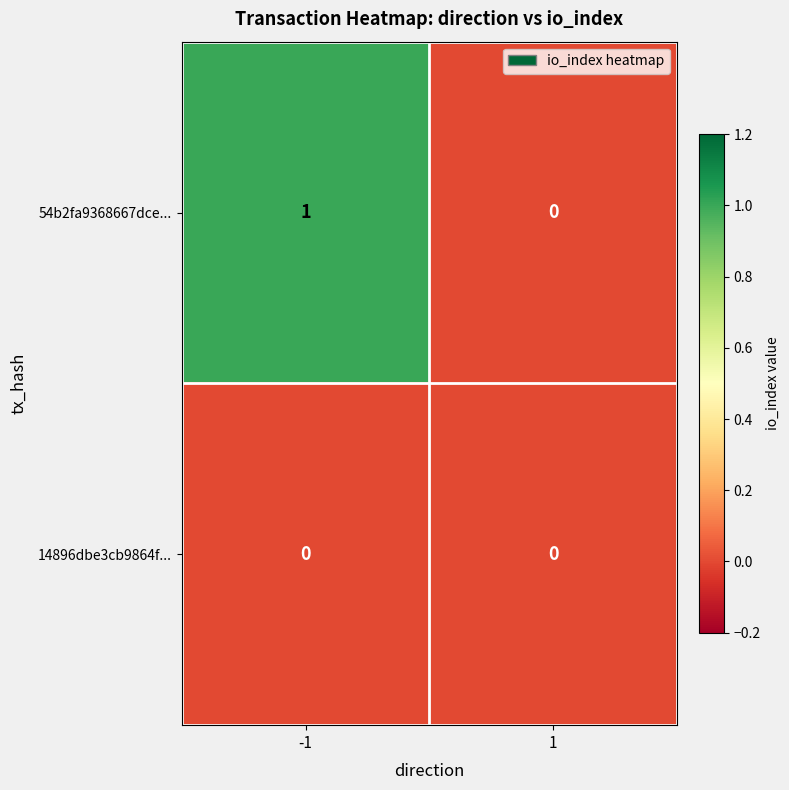

Rank the series by their maximum value, from highest to lowest.

54b2fa9368667dce..., 14896dbe3cb9864f...